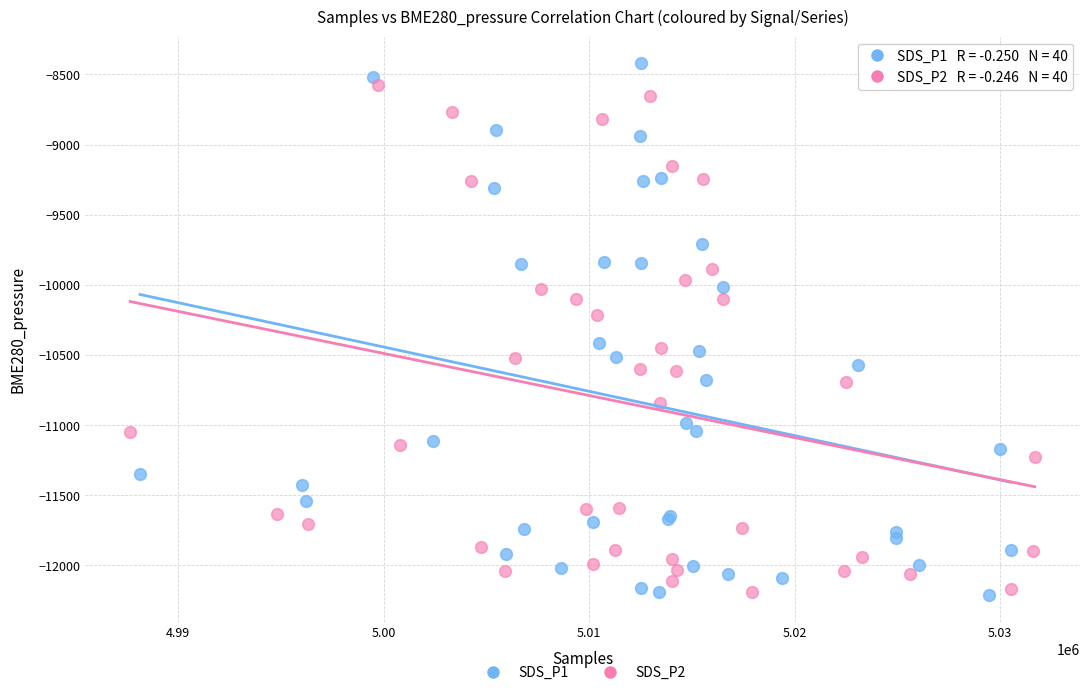

Which series has the largest Y range (max minus min)?

SDS_P1